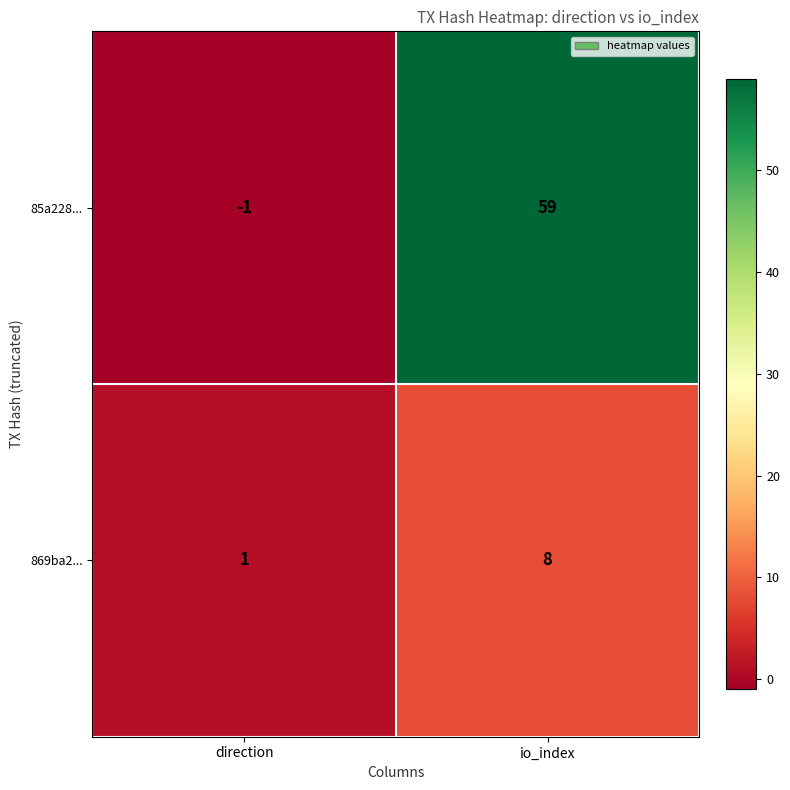

Which series has the largest total across all categories?

85a228...